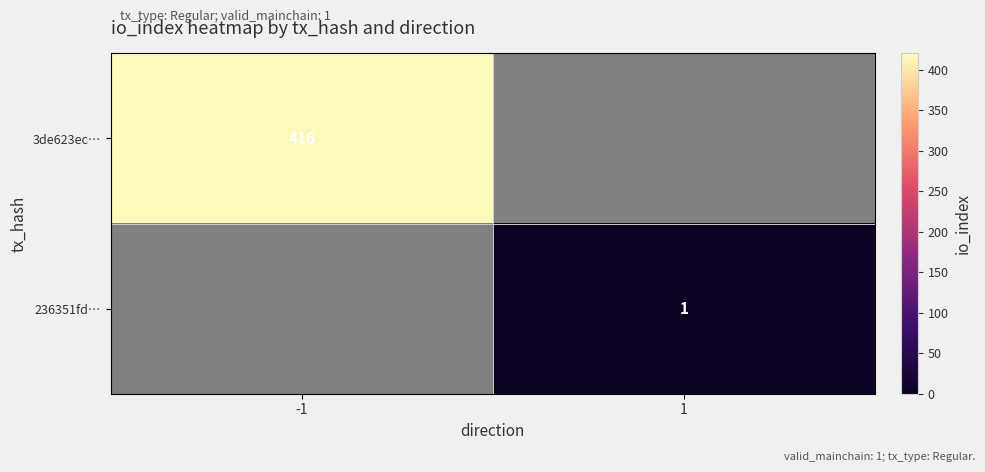

The 236351fd… series shows 1 at 1. True or false?

True